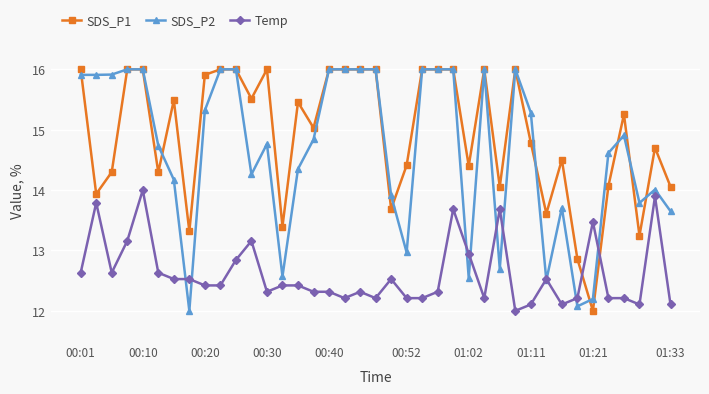

What are all the series names shown in the legend?

SDS_P1, SDS_P2, Temp